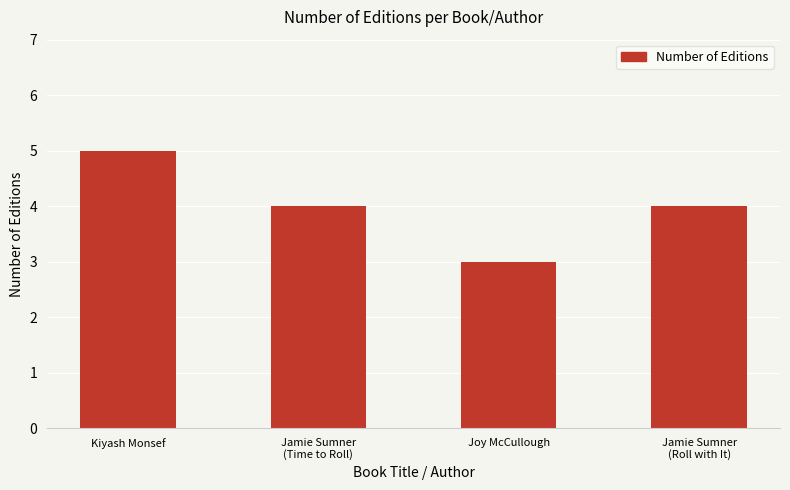

What position from the left is Joy McCullough?

3